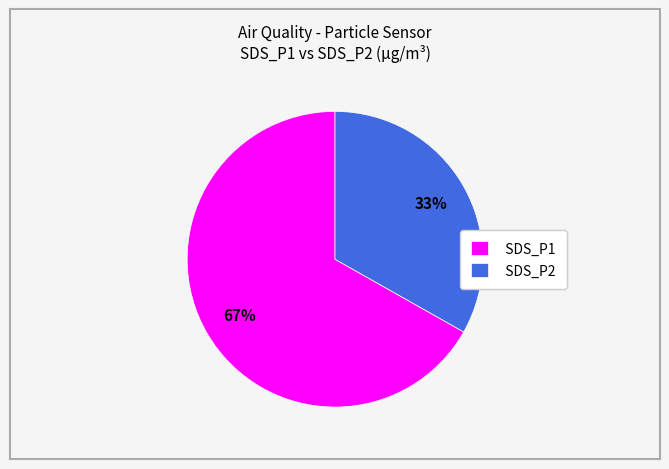

Which has a higher value, SDS_P2 or SDS_P1?

SDS_P1